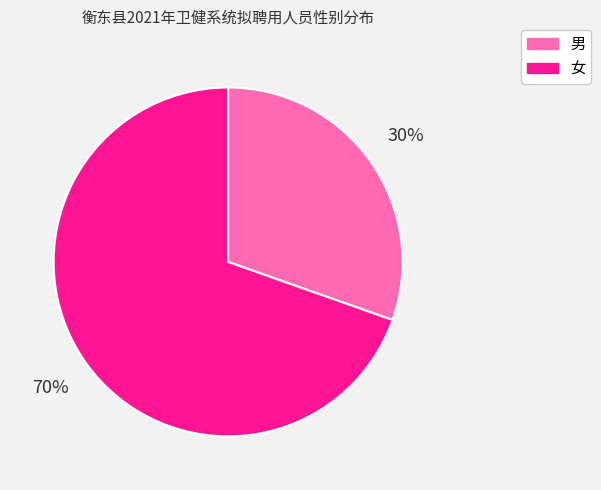

To the nearest percent, what is the average slice percentage?

50%